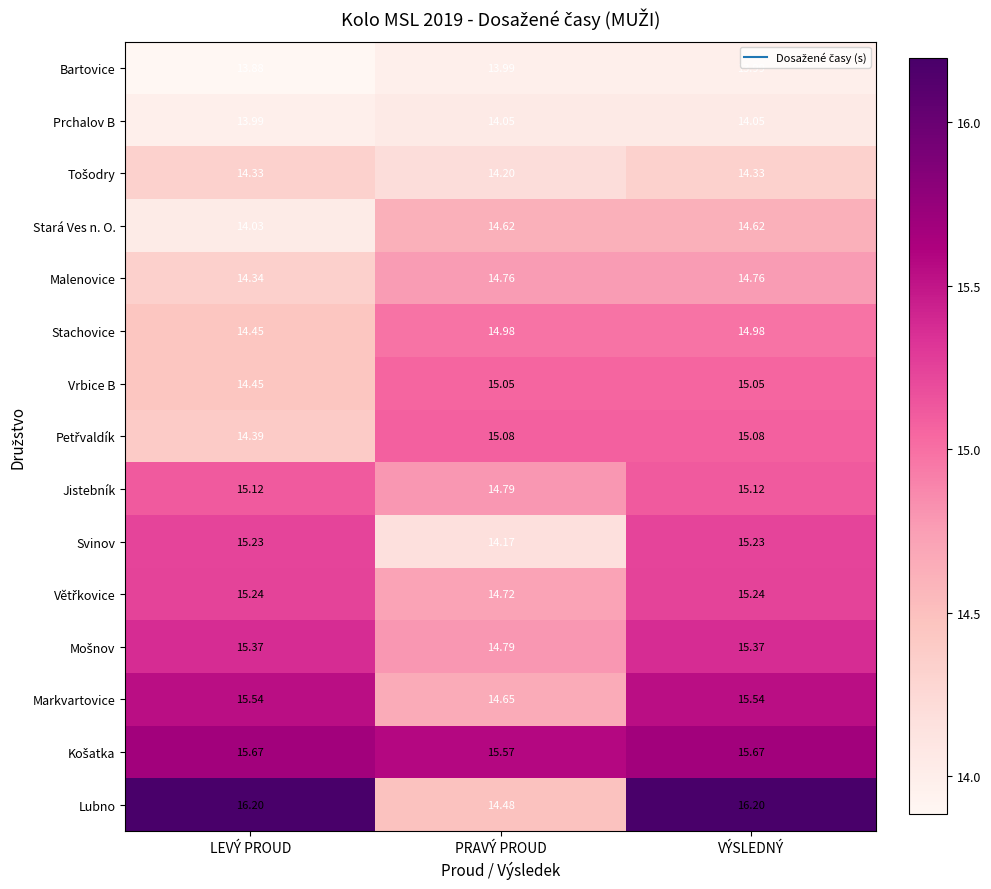

What is the total value across all series at LEVÝ PROUD?

222.2